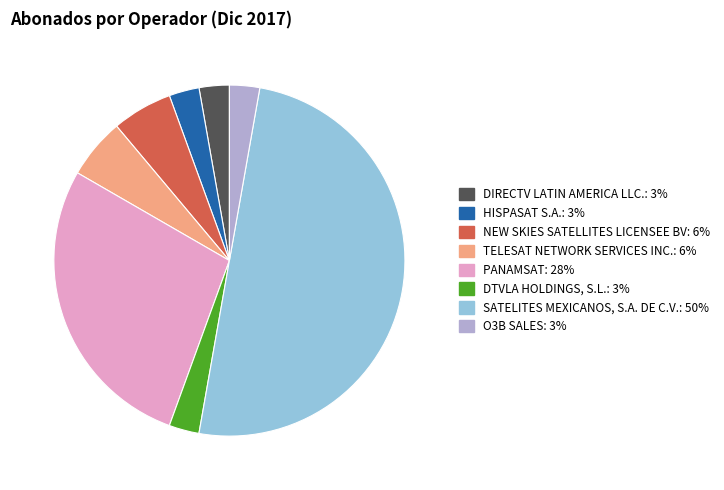

Does O3B SALES account for over 50% of the chart?

No